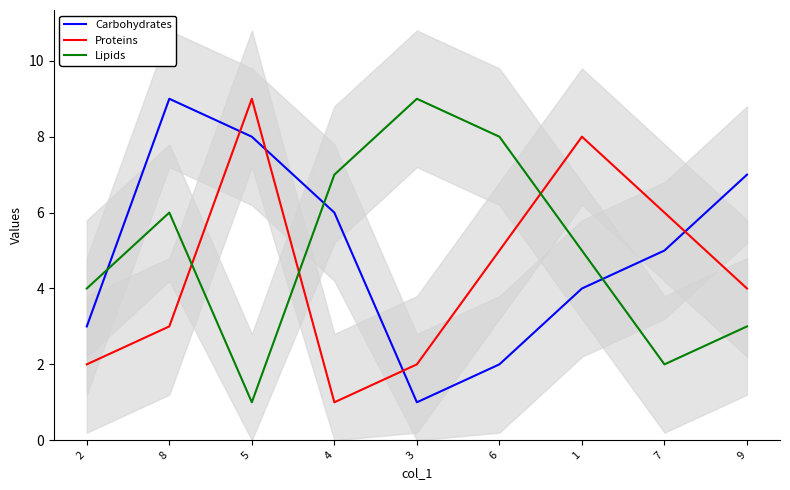

Reading left to right, what are all the values shown in this chart?

Carbohydrates: 3	9	8	6	1	2	4	5	7
Proteins: 2	3	9	1	2	5	8	6	4
Lipids: 4	6	1	7	9	8	5	2	3